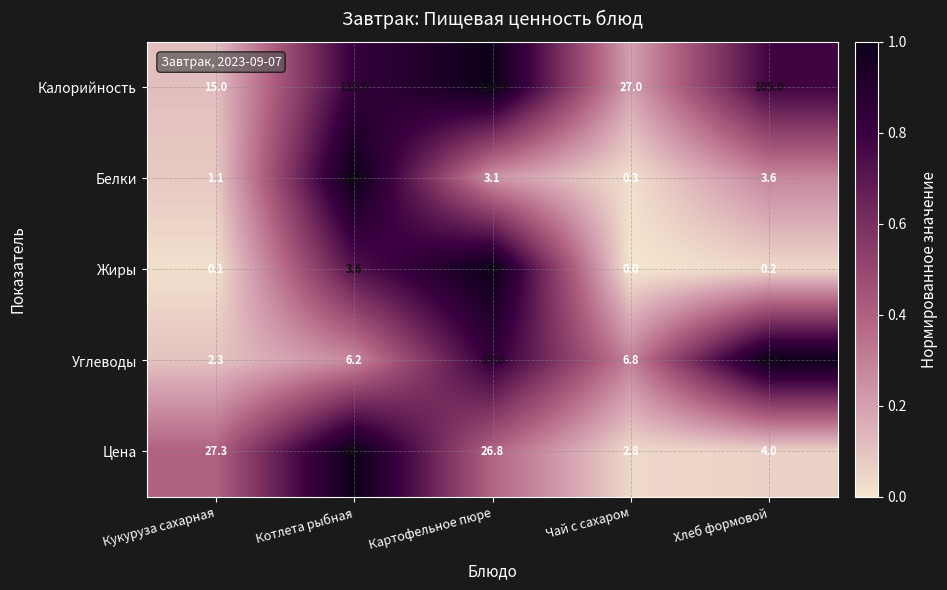

What is the total value across all series at Кукуруза сахарная?

45.8